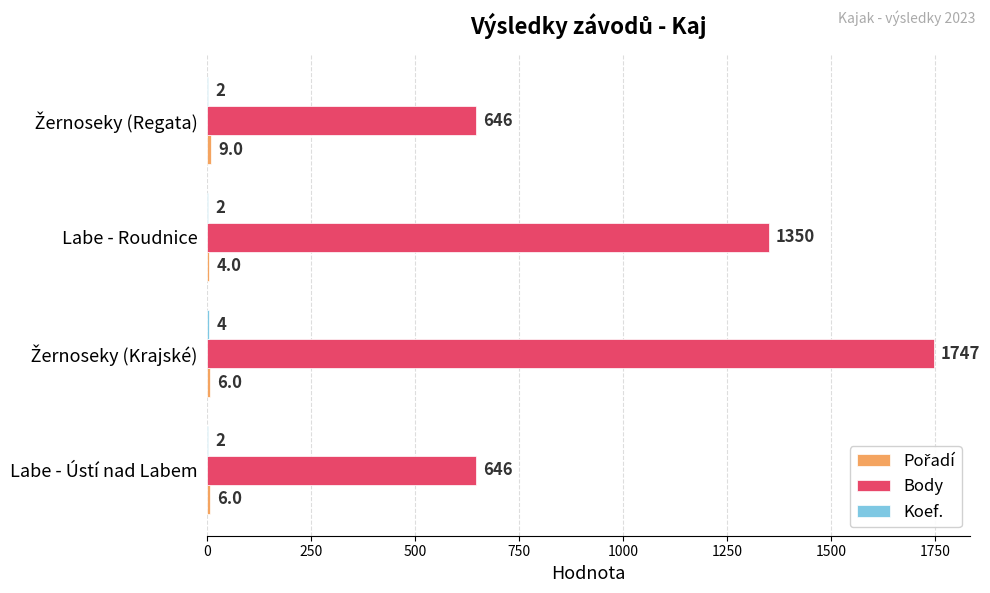

What is the maximum value shown in the chart?

1747